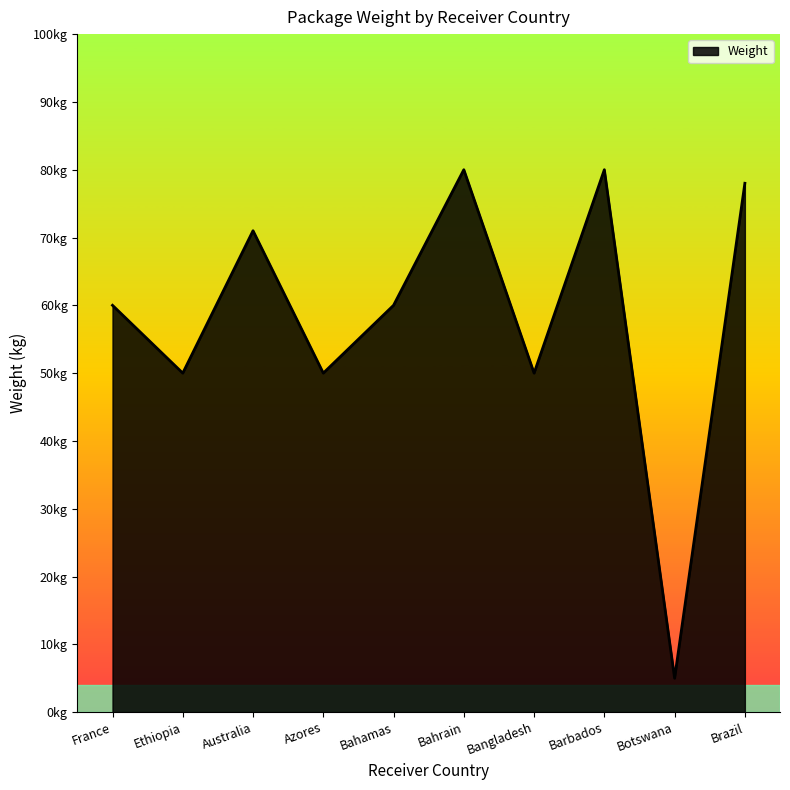

What is the sum of all values?

584